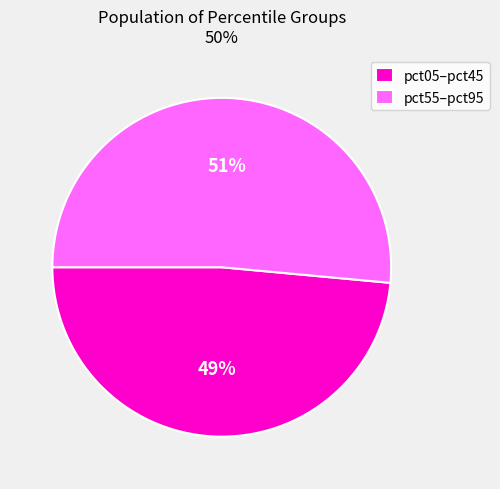

Count the number of slices in the pie.

2